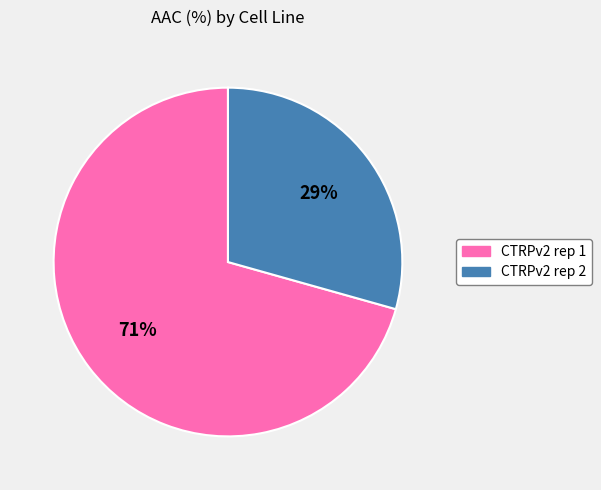

What is the ratio of the value at CTRPv2 rep 2 to the value at CTRPv2 rep 1?

0.4